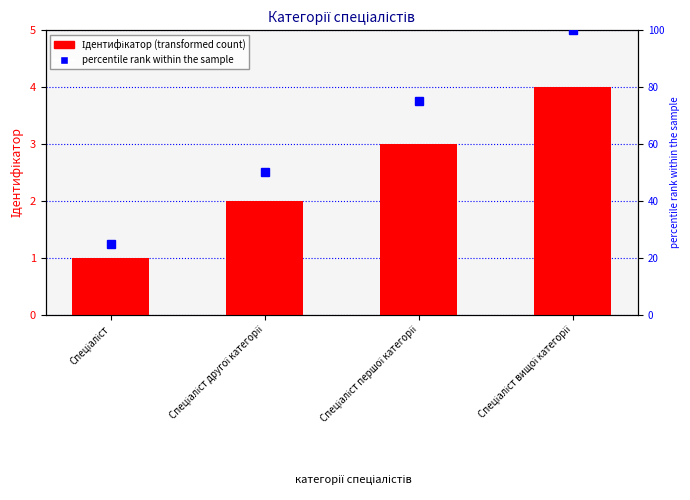

What is the greatest value displayed?

100